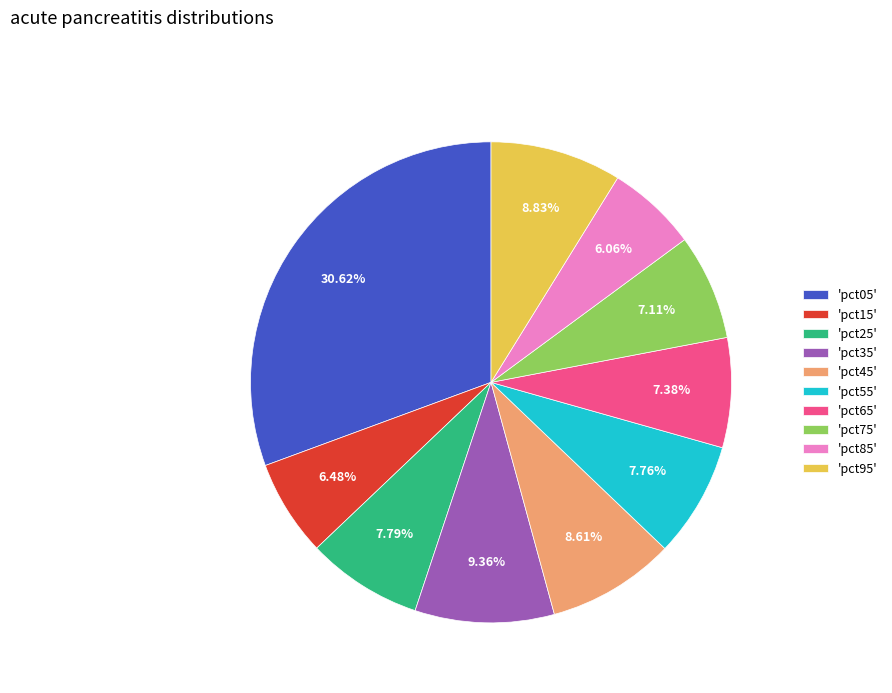

Is 'pct25' the majority of the pie?

No